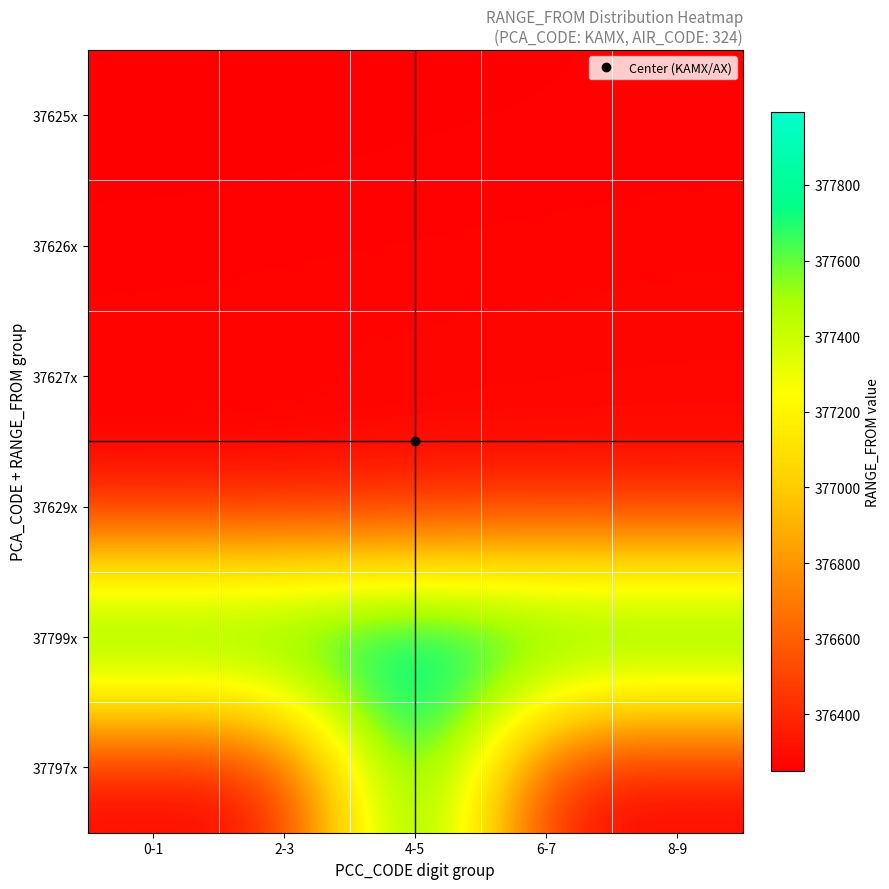

Count the number of data series in this chart.

6